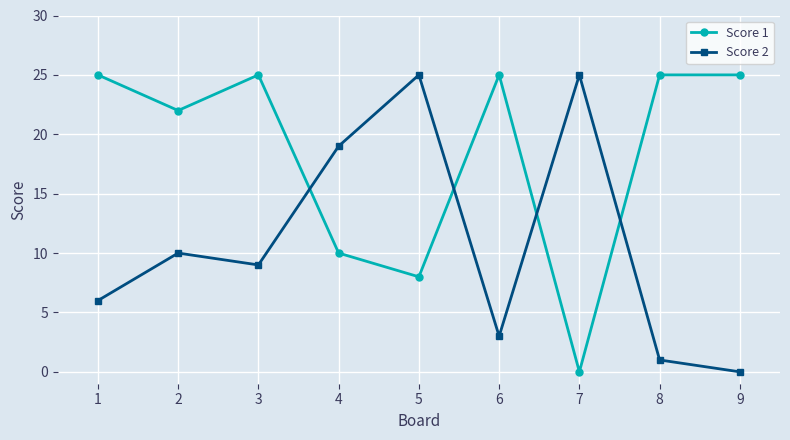

Is this an area chart (filled region under the line)?

No